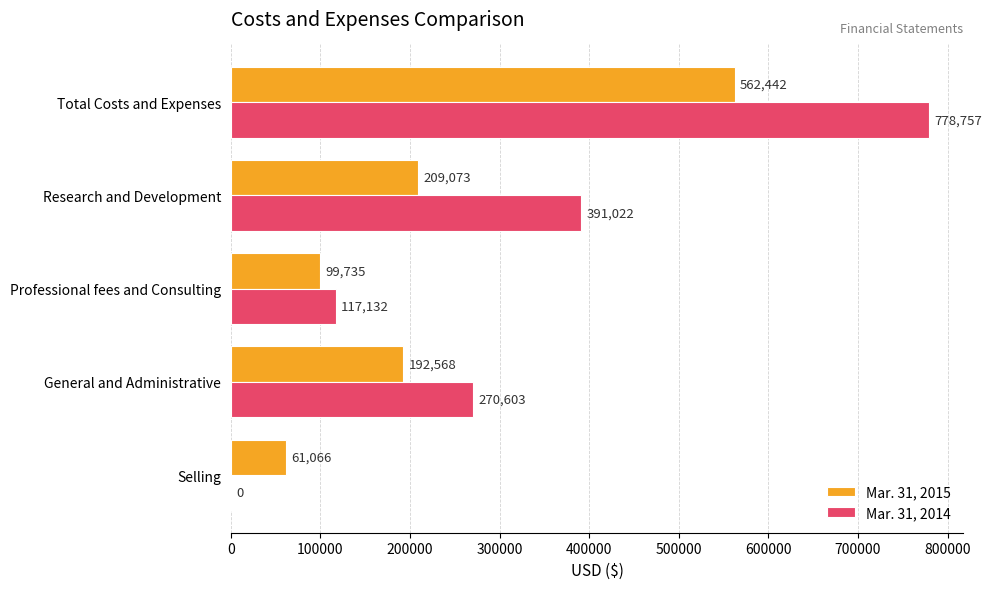

What is the maximum value shown in the chart?

778757